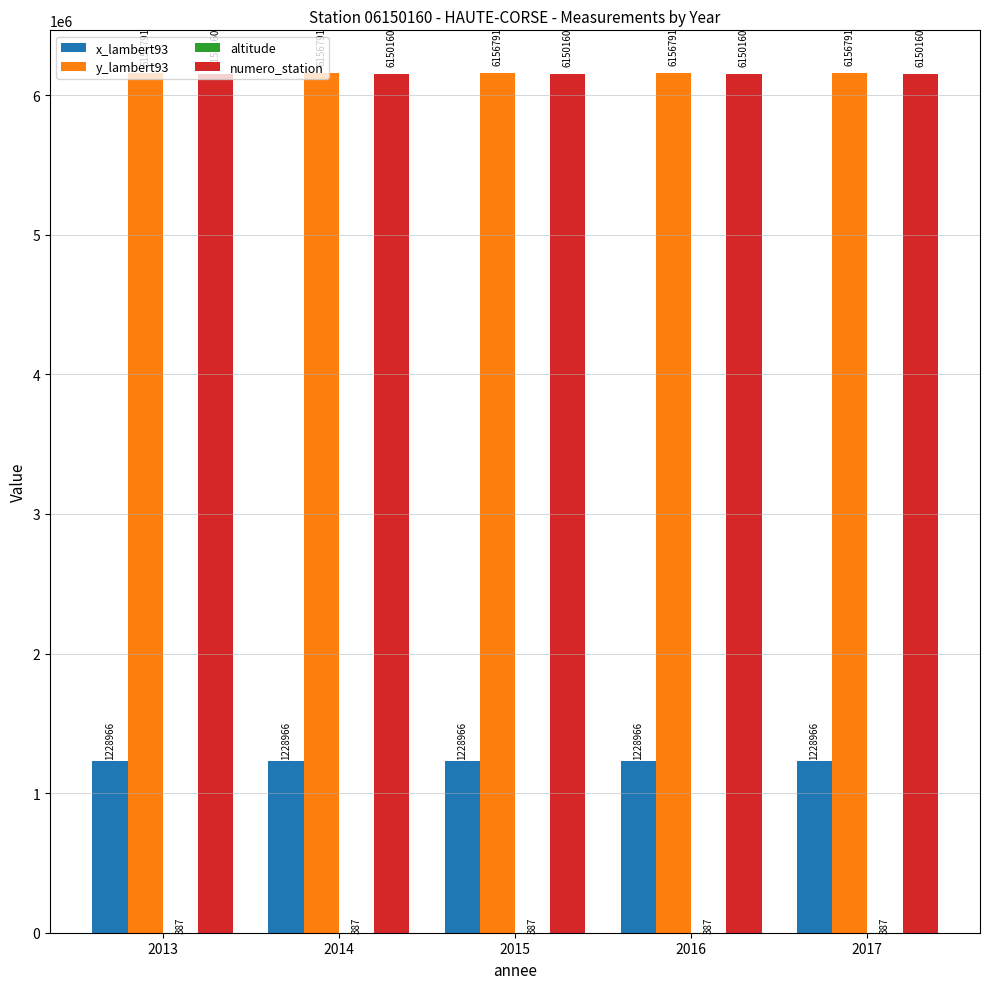

Read the numero_station value at 2015.

6150160